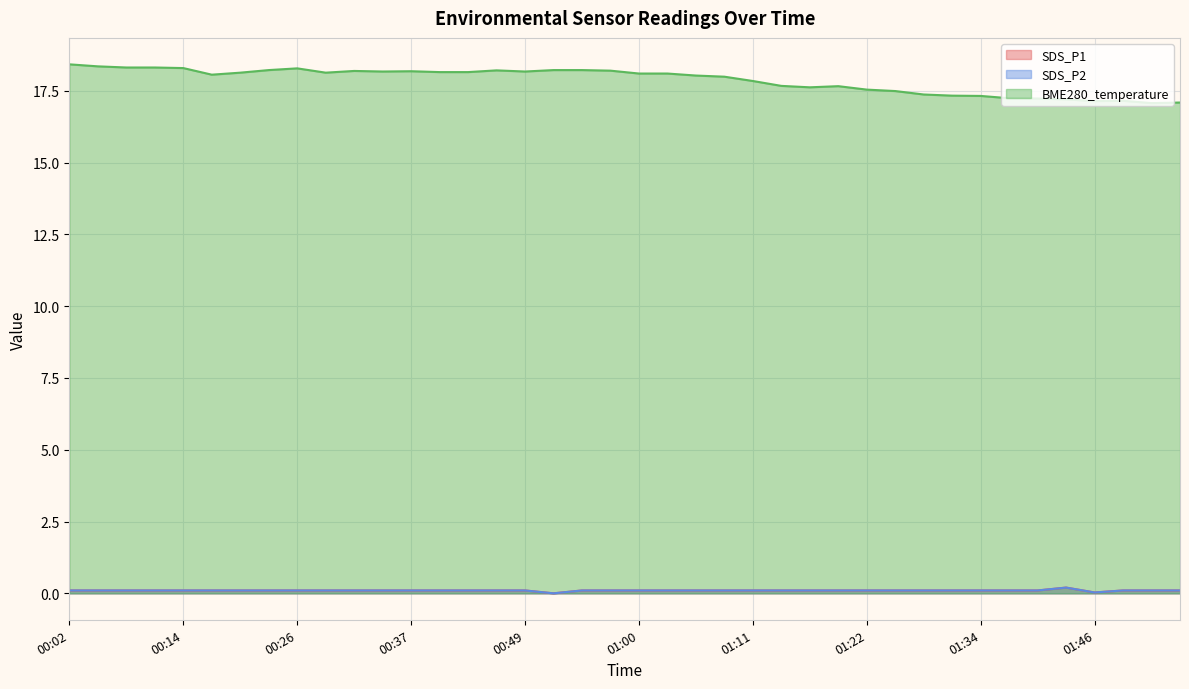

Reading right to left, transcribe all the data shown in this chart.

SDS_P1: 01:55=0.1	01:52=0.1	01:49=0.1	01:46=0.0	01:43=0.2	01:40=0.1	01:37=0.1	01:34=0.1	01:31=0.1	01:28=0.1	01:25=0.1	01:22=0.1	01:19=0.1	01:16=0.1	01:13=0.1	01:11=0.1	01:08=0.1	01:05=0.1	01:02=0.1	01:00=0.1	00:57=0.1	00:54=0.1	00:51=0.0	00:49=0.1	00:46=0.1	00:43=0.1	00:40=0.1	00:37=0.1	00:34=0.1	00:31=0.1	00:29=0.1	00:26=0.1	00:23=0.1	00:20=0.1	00:17=0.1	00:14=0.1	00:11=0.1	00:08=0.1	00:05=0.1	00:02=0.1
SDS_P2: 01:55=0.1	01:52=0.1	01:49=0.1	01:46=0.0	01:43=0.2	01:40=0.1	01:37=0.1	01:34=0.1	01:31=0.1	01:28=0.1	01:25=0.1	01:22=0.1	01:19=0.1	01:16=0.1	01:13=0.1	01:11=0.1	01:08=0.1	01:05=0.1	01:02=0.1	01:00=0.1	00:57=0.1	00:54=0.1	00:51=0.0	00:49=0.1	00:46=0.1	00:43=0.1	00:40=0.1	00:37=0.1	00:34=0.1	00:31=0.1	00:29=0.1	00:26=0.1	00:23=0.1	00:20=0.1	00:17=0.1	00:14=0.1	00:11=0.1	00:08=0.1	00:05=0.1	00:02=0.1
BME280_temperature: 01:55=17.1	01:52=17.1	01:49=17.1	01:46=17.1	01:43=17.2	01:40=17.2	01:37=17.2	01:34=17.3	01:31=17.3	01:28=17.4	01:25=17.5	01:22=17.5	01:19=17.7	01:16=17.6	01:13=17.7	01:11=17.8	01:08=18.0	01:05=18.0	01:02=18.1	01:00=18.1	00:57=18.2	00:54=18.2	00:51=18.2	00:49=18.2	00:46=18.2	00:43=18.1	00:40=18.1	00:37=18.2	00:34=18.2	00:31=18.2	00:29=18.1	00:26=18.3	00:23=18.2	00:20=18.1	00:17=18.1	00:14=18.3	00:11=18.3	00:08=18.3	00:05=18.4	00:02=18.4